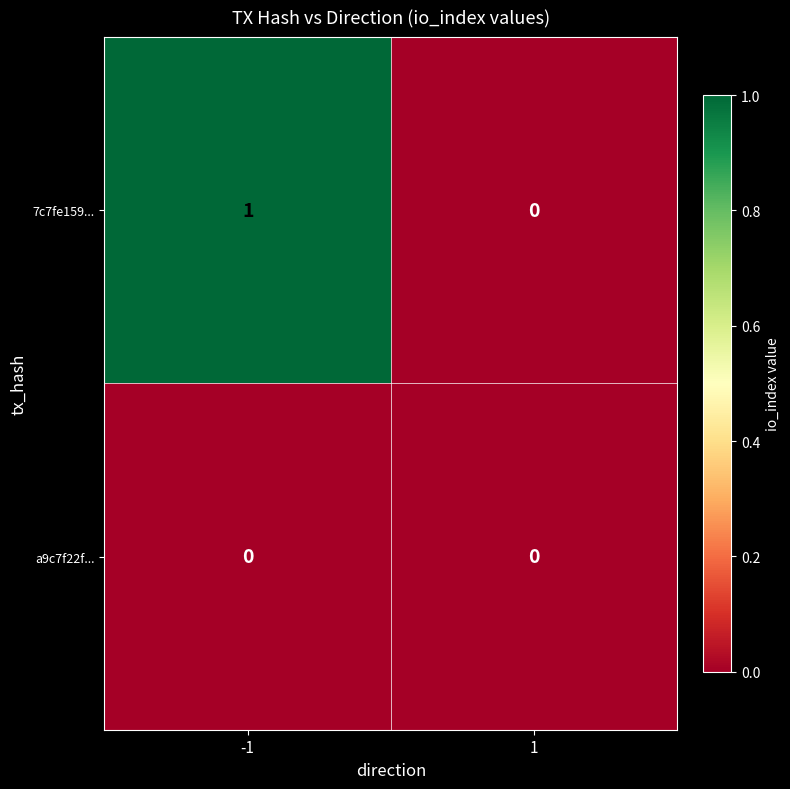

How many categories are shown in the chart?

2